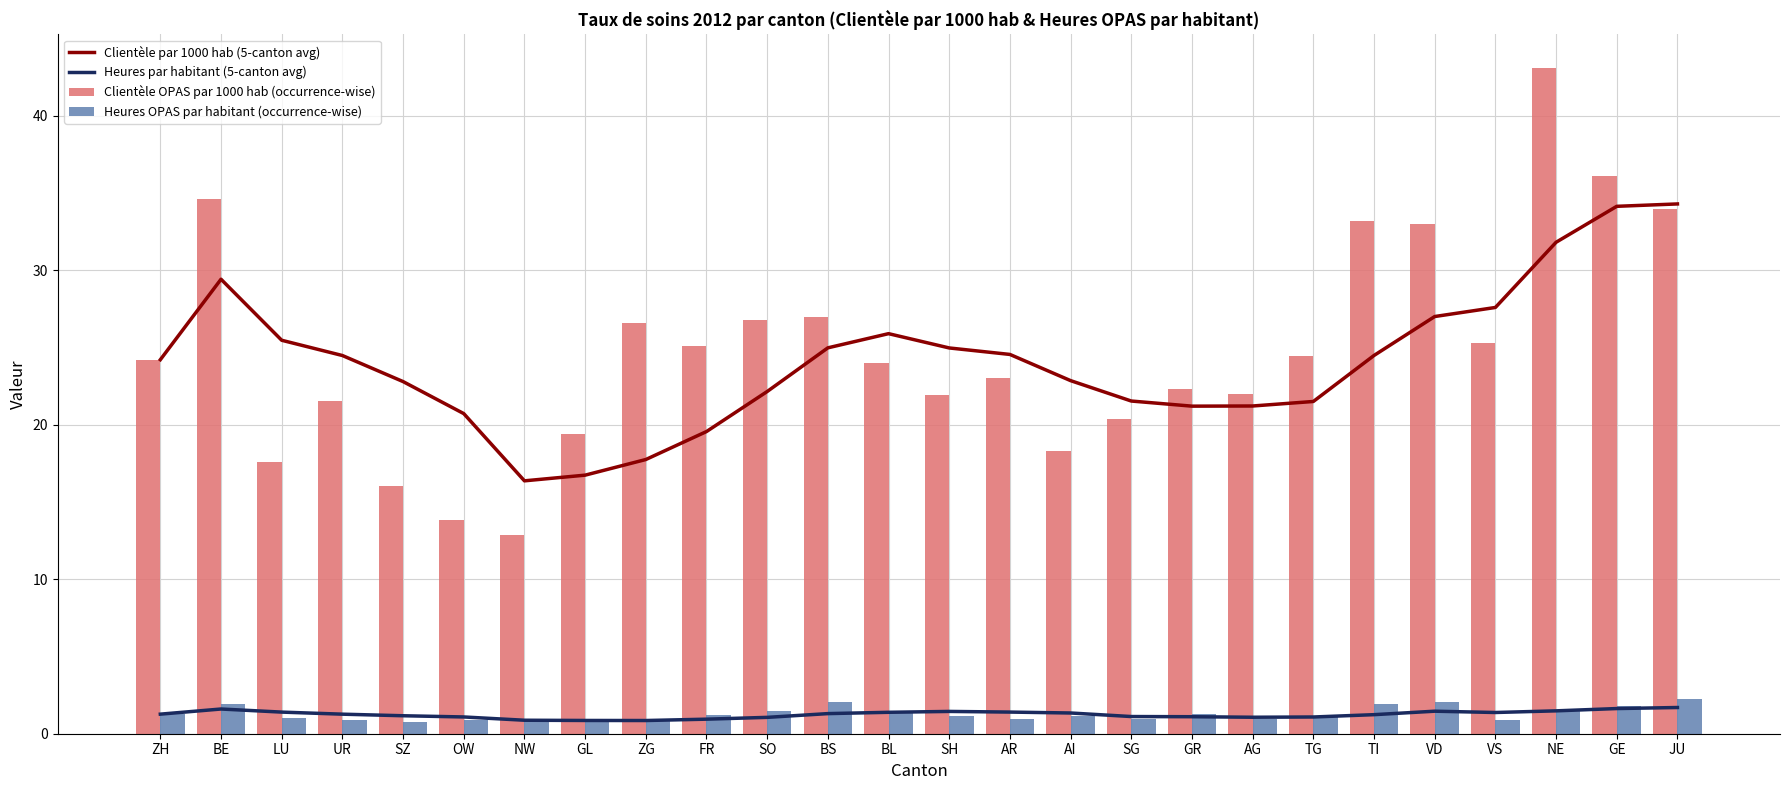

What are all the series names shown in the legend?

Clientèle par 1000 hab (5-canton avg), Heures par habitant (5-canton avg), Clientèle OPAS par 1000 hab (occurrence-wise), Heures OPAS par habitant (occurrence-wise)